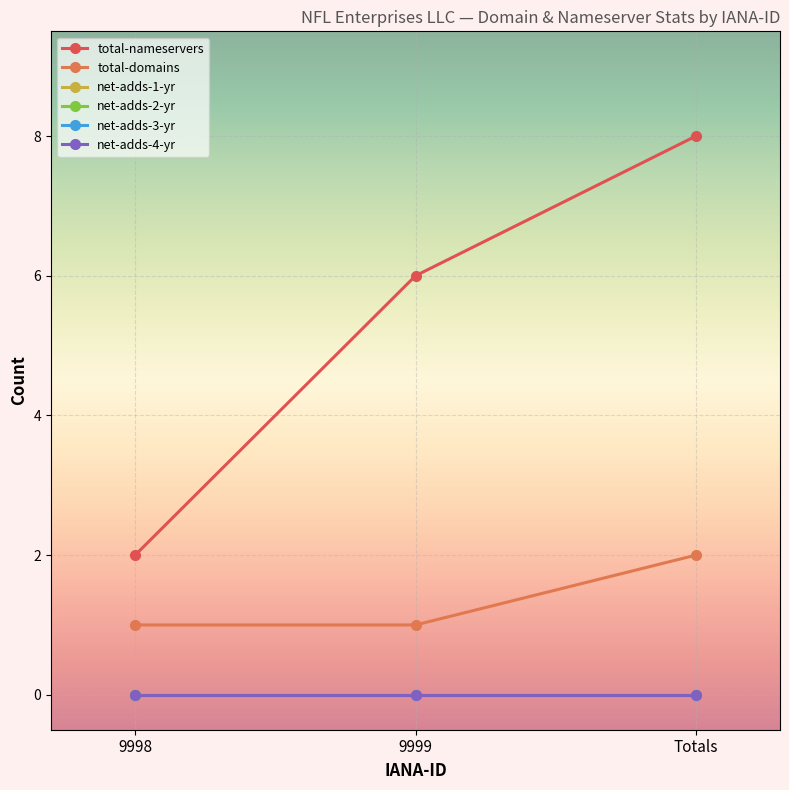

Which series has the largest range (max minus min)?

total-nameservers